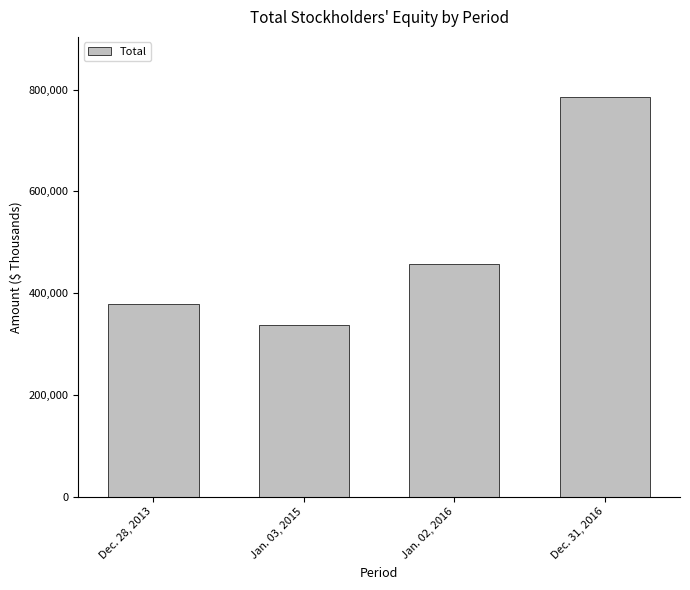

What is the label of the 2nd bar from the right?

Jan. 02, 2016